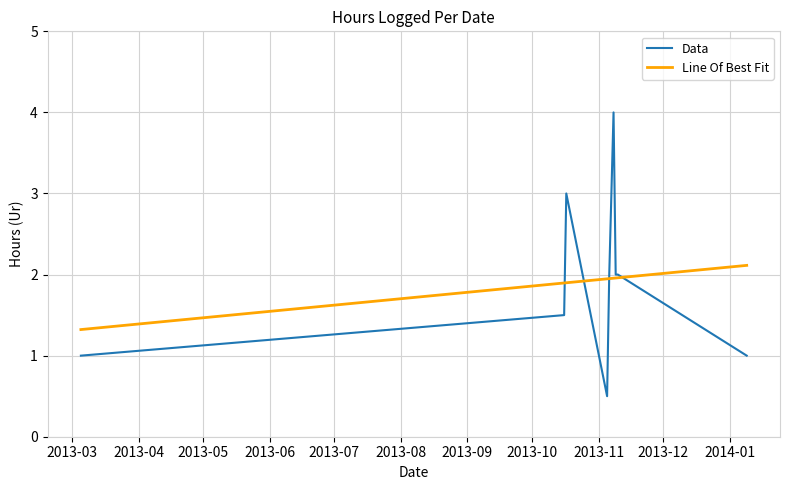

What is the highest value of the Line Of Best Fit series?

2.1